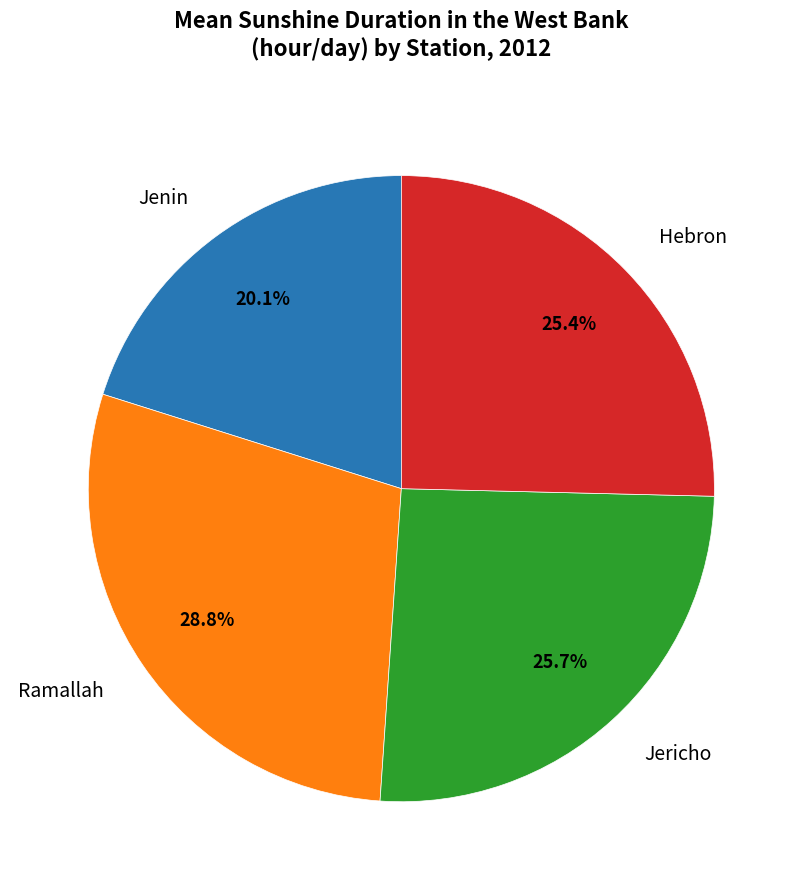

Is it true that Jericho is 34% of the pie?

False